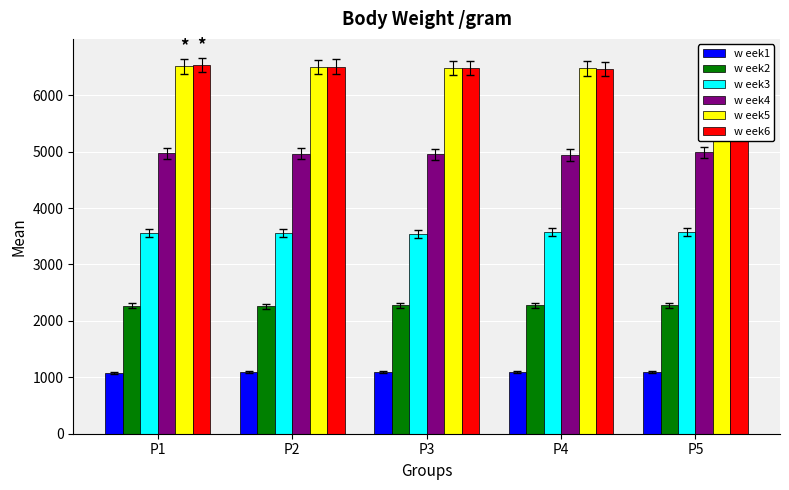

Rank the series by their maximum value, from highest to lowest.

w eek6, w eek5, w eek4, w eek3, w eek2, w eek1